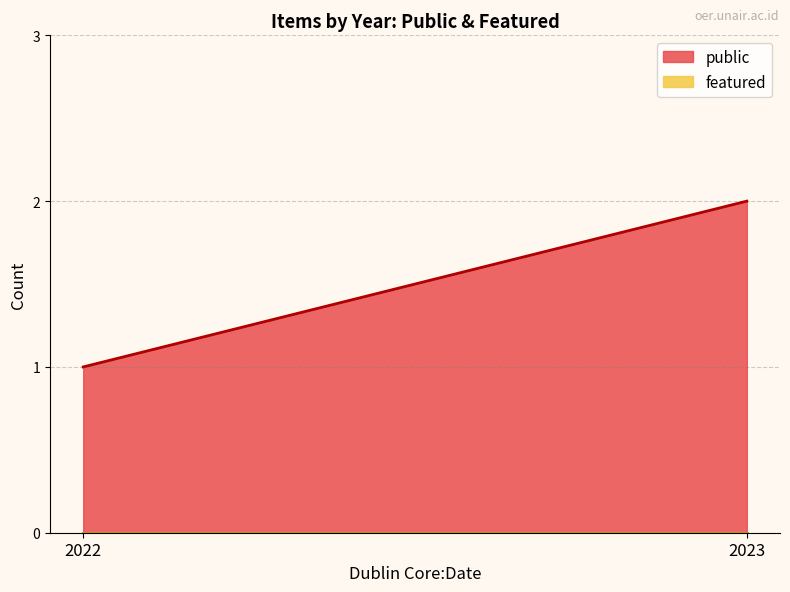

List the series in order of their overall mean, highest first.

public, featured